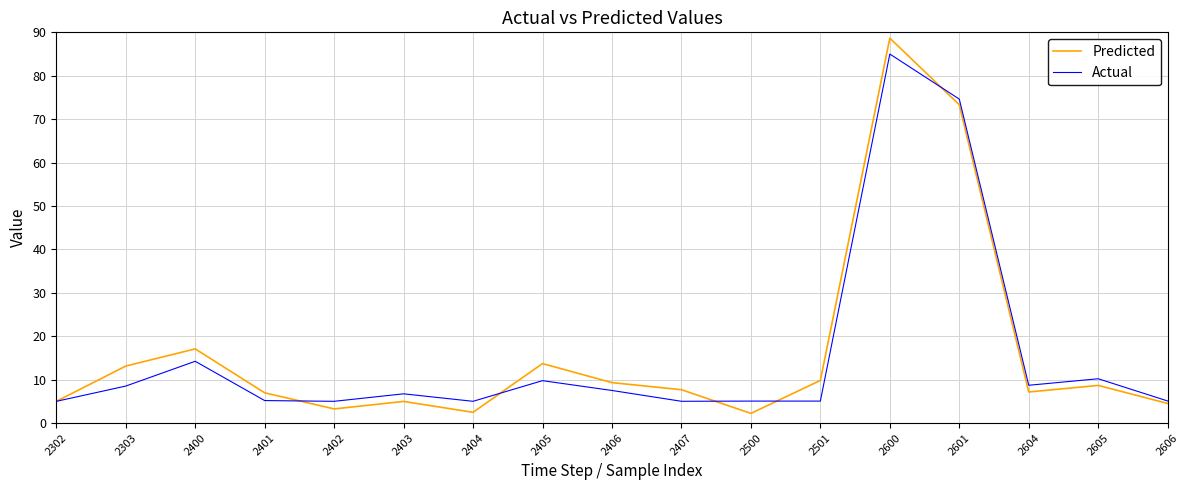

Between 2303 and 2606, which series saw the biggest shift?

Predicted